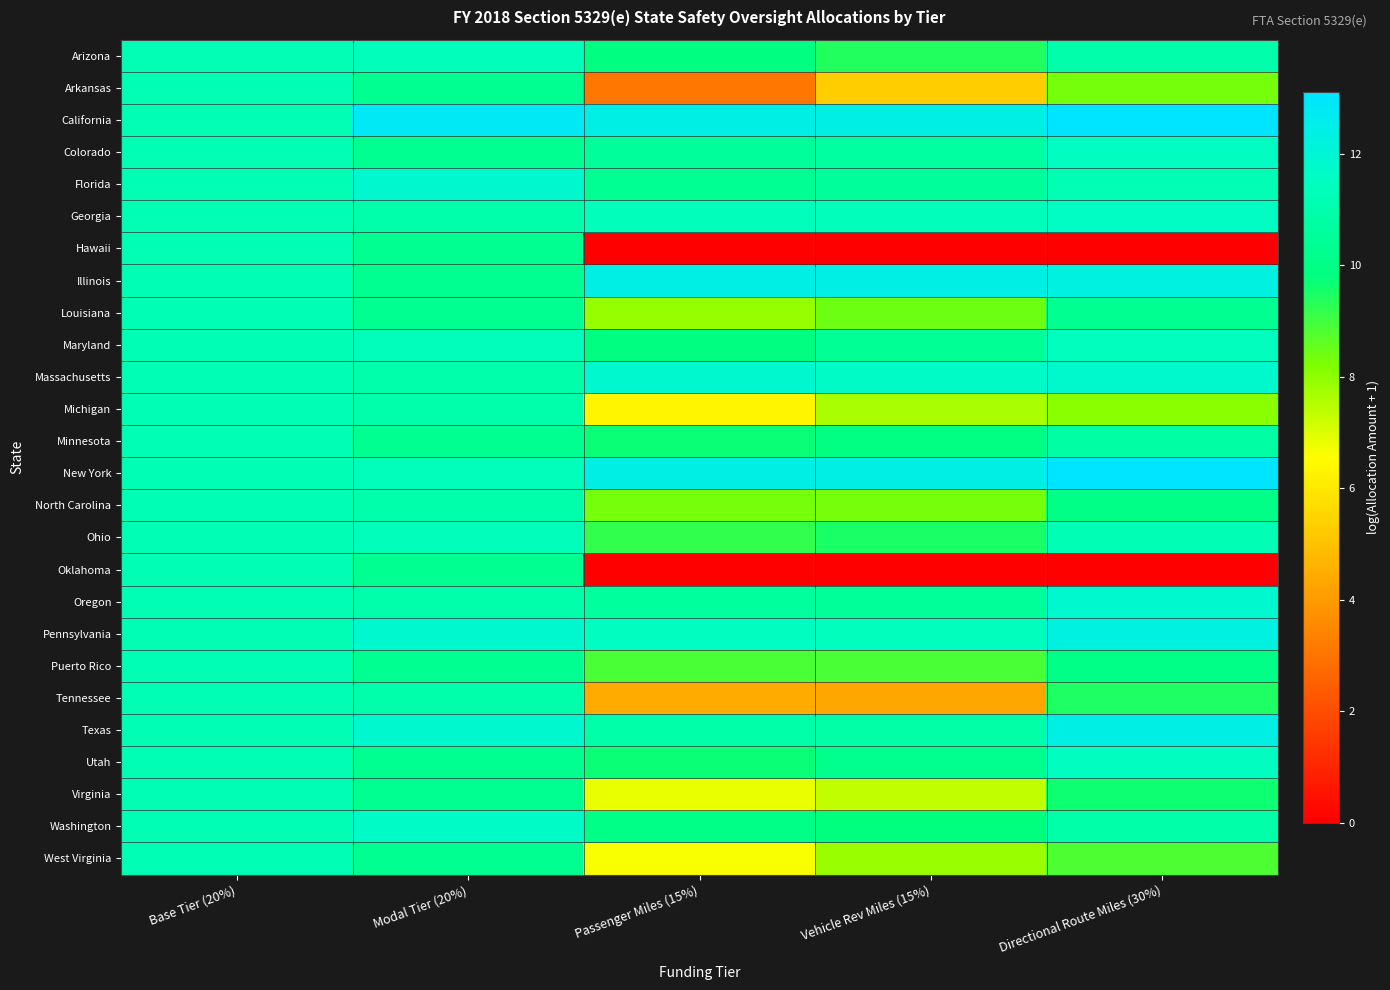

Rank the series at Passenger Miles (15%) from lowest to highest value.

Hawaii, Oklahoma, Arkansas, Tennessee, Michigan, West Virginia, Virginia, Louisiana, North Carolina, Puerto Rico, Ohio, Utah, Minnesota, Arizona, Maryland, Washington, Florida, Colorado, Oregon, Texas, Georgia, Pennsylvania, Massachusetts, California, Illinois, New York